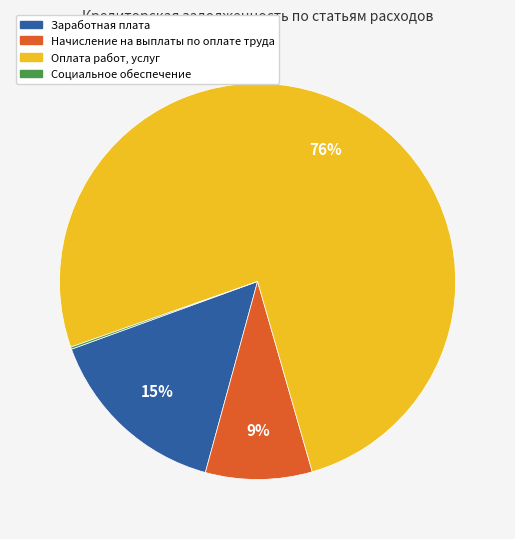

Which has a higher value, Заработная плата or Начисление на выплаты по оплате труда?

Заработная плата